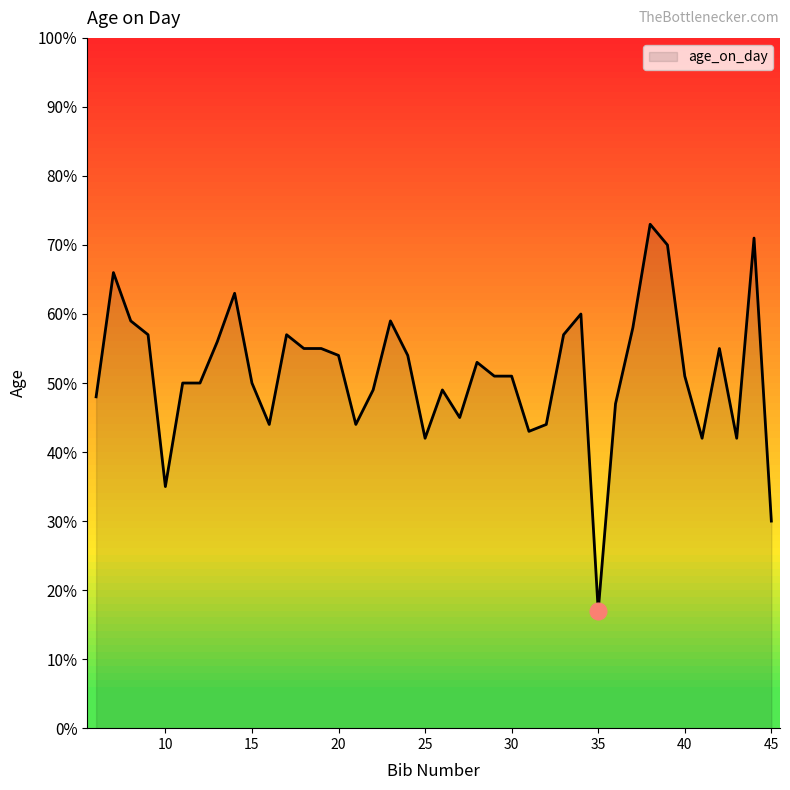

Reading right to left, list all the values displayed in this chart.

30	71	42	55	42	51	70	73	58	47	17	60	57	44	43	51	51	53	45	49	42	54	59	49	44	54	55	55	57	44	50	63	56	50	50	35	57	59	66	48